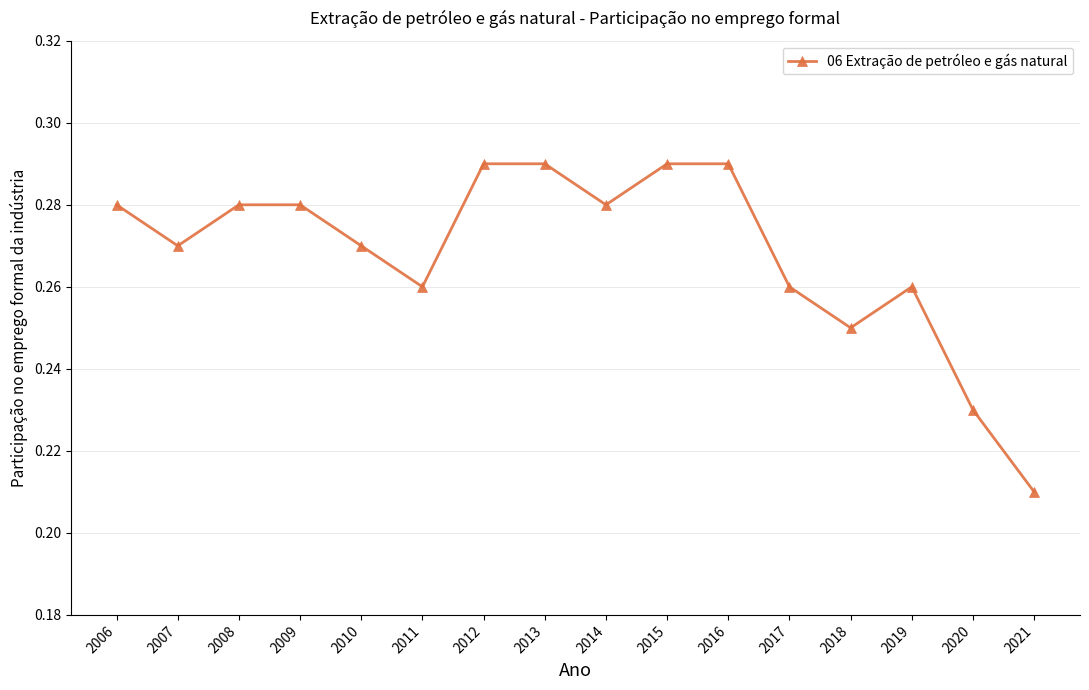

Where is the data nearest to the value 0?

2021